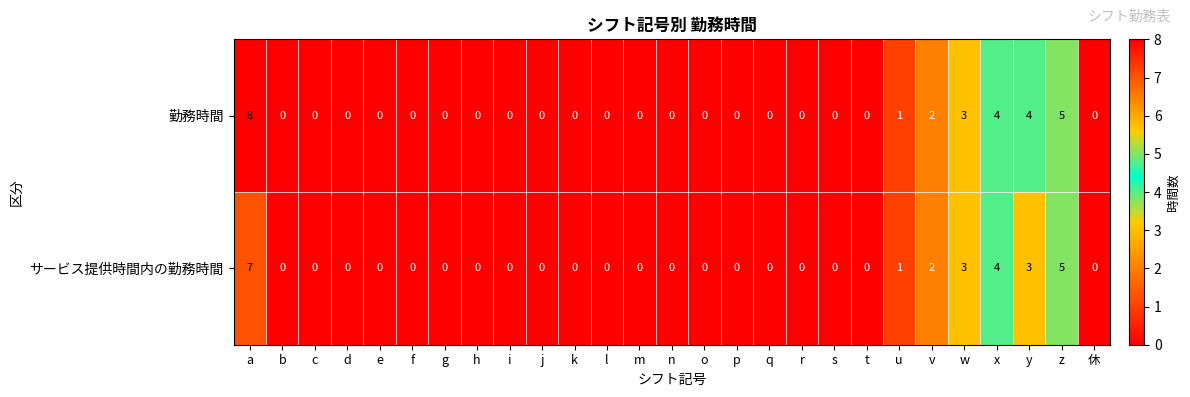

What is the sum of the サービス提供時間内の勤務時間 values at w and q?

3